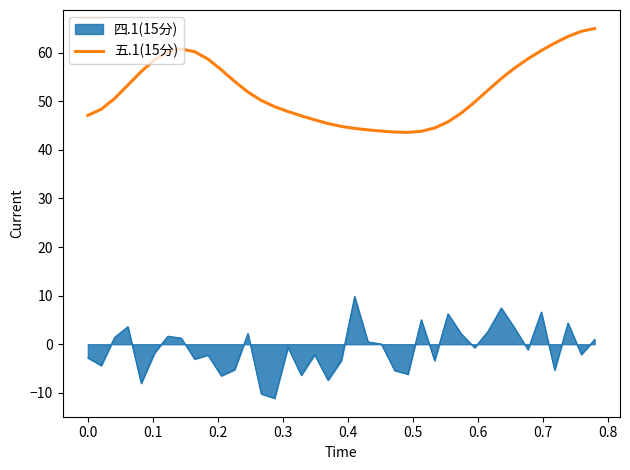

Rank the series by their maximum value, from lowest to highest.

四.1(15分), 五.1(15分)